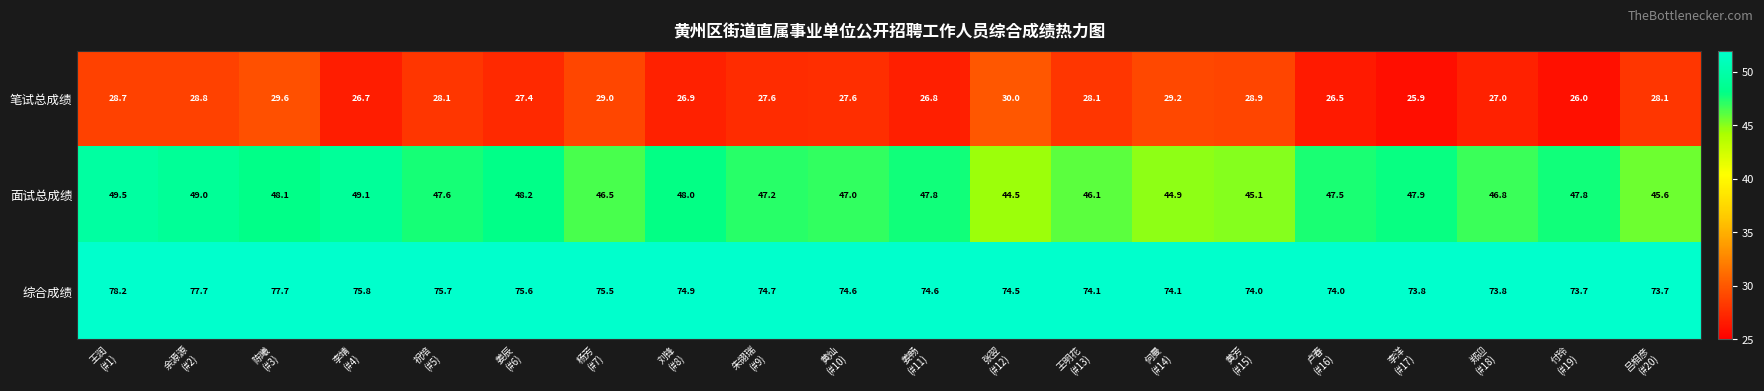

What is the minimum value for 笔试总成绩?

25.9